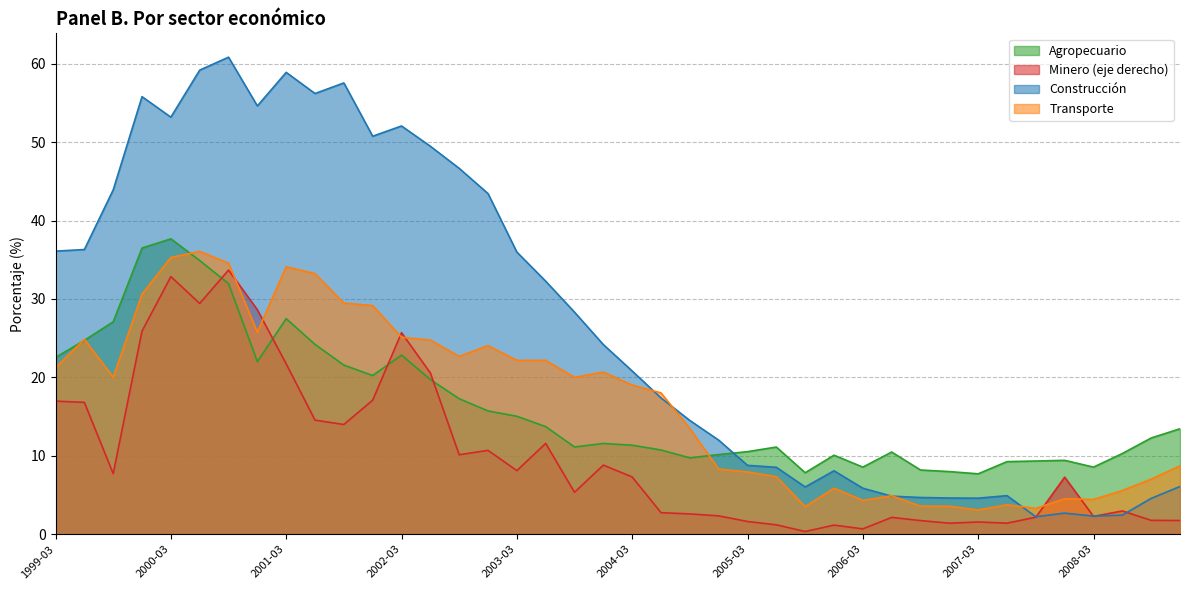

What is the value of the Transporte point at the 30th from the left?

4.9